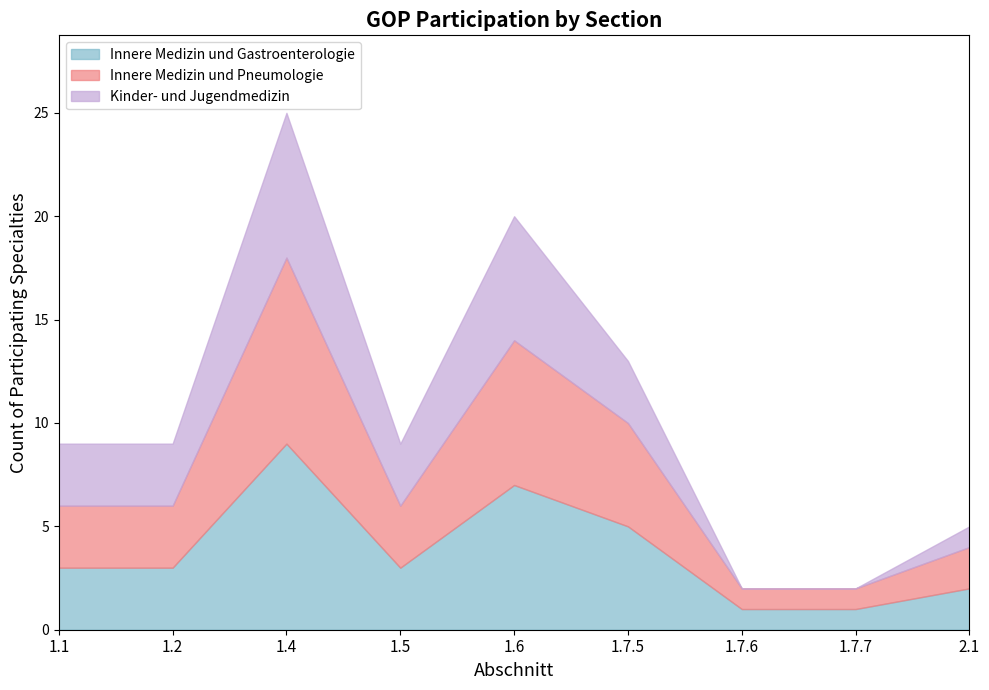

Reading right to left, extract all data points from this chart.

Innere Medizin und Gastroenterologie: 2.1=2	1.7.7=1	1.7.6=1	1.7.5=5	1.6=7	1.5=3	1.4=9	1.2=3	1.1=3
Innere Medizin und Pneumologie: 2.1=4	1.7.7=2	1.7.6=2	1.7.5=10	1.6=14	1.5=6	1.4=18	1.2=6	1.1=6
Kinder- und Jugendmedizin: 2.1=5	1.7.7=2	1.7.6=2	1.7.5=13	1.6=20	1.5=9	1.4=25	1.2=9	1.1=9